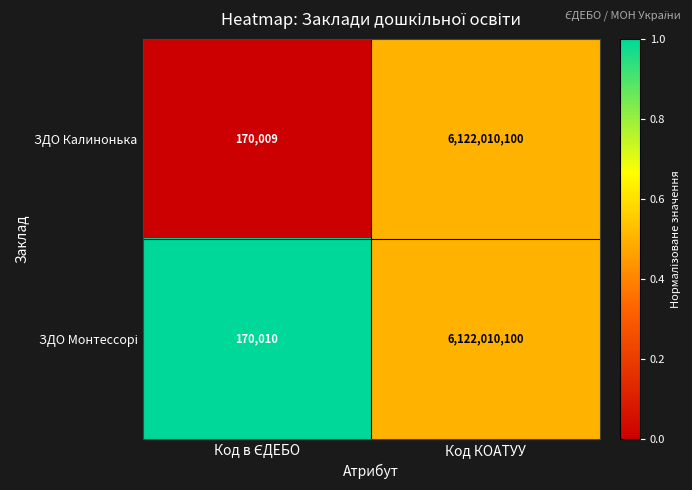

At which category is the sum across all series the highest?

Код КОАТУУ